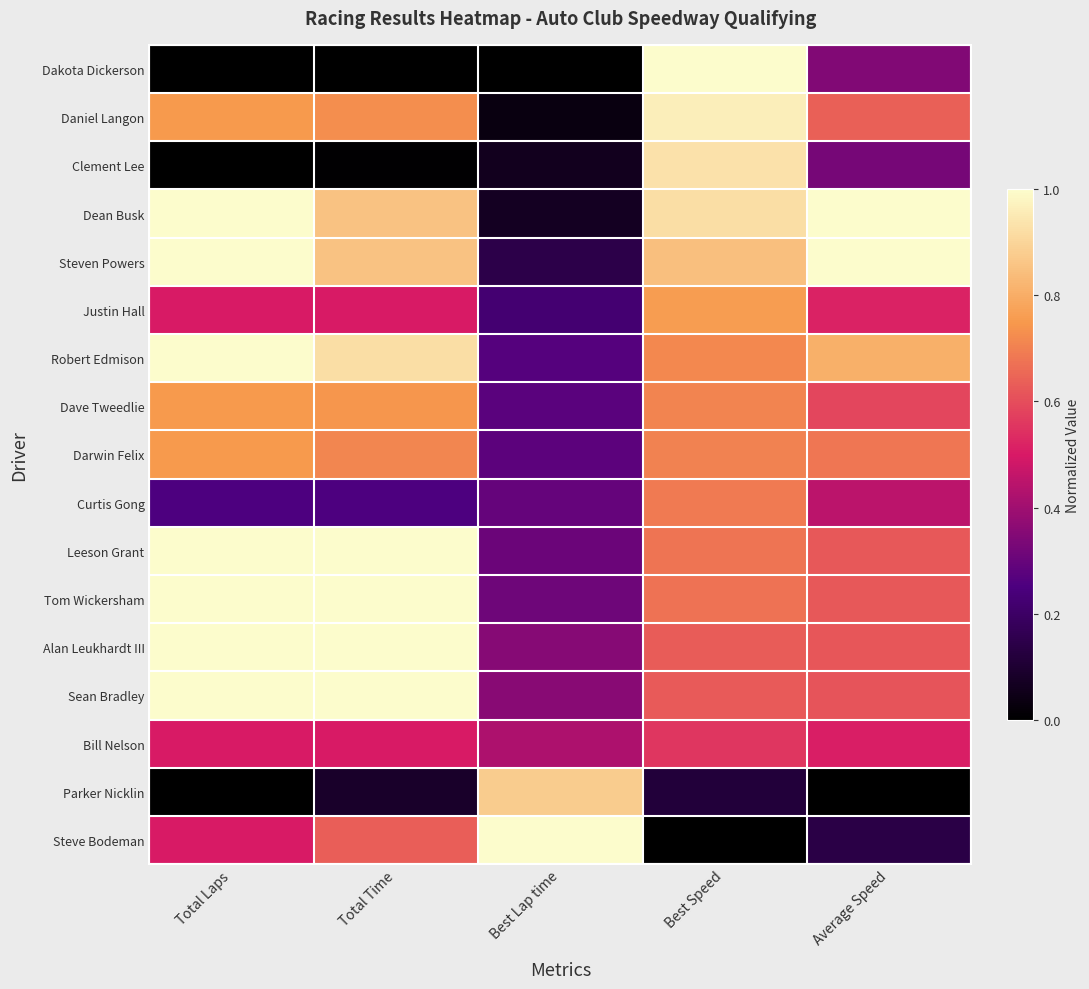

Which has a higher value, Total Laps or Average Speed?

Average Speed